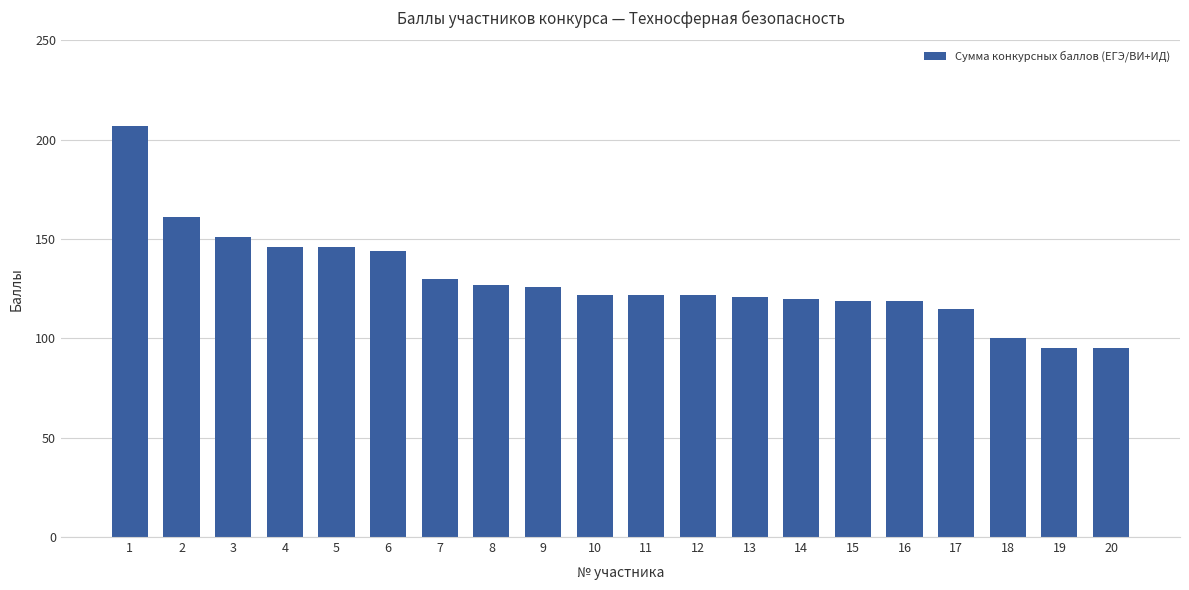

True or false: the data shows 130 at 7.

True